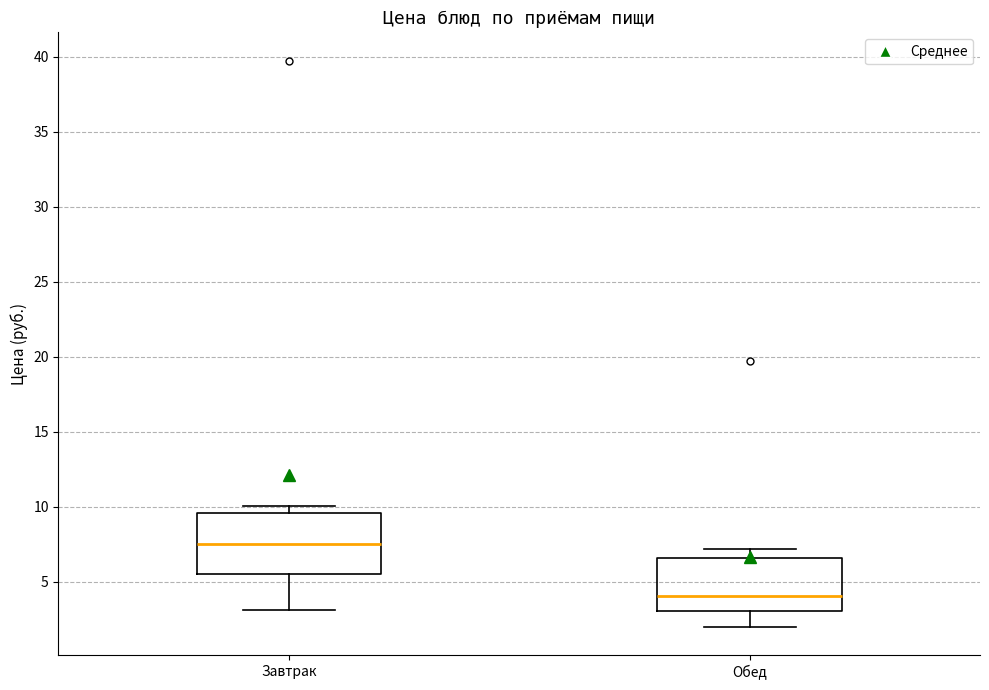

Which box's median line is the highest?

Завтрак